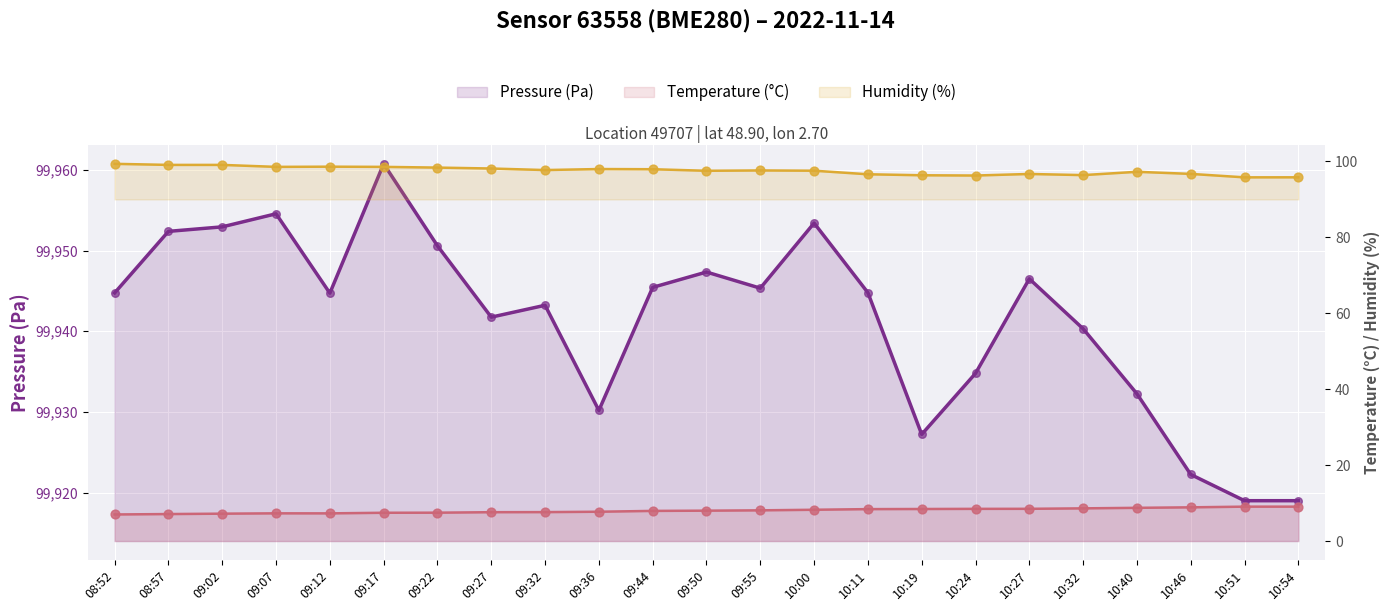

What are all the series names shown in the legend?

pressure, temperature, humidity